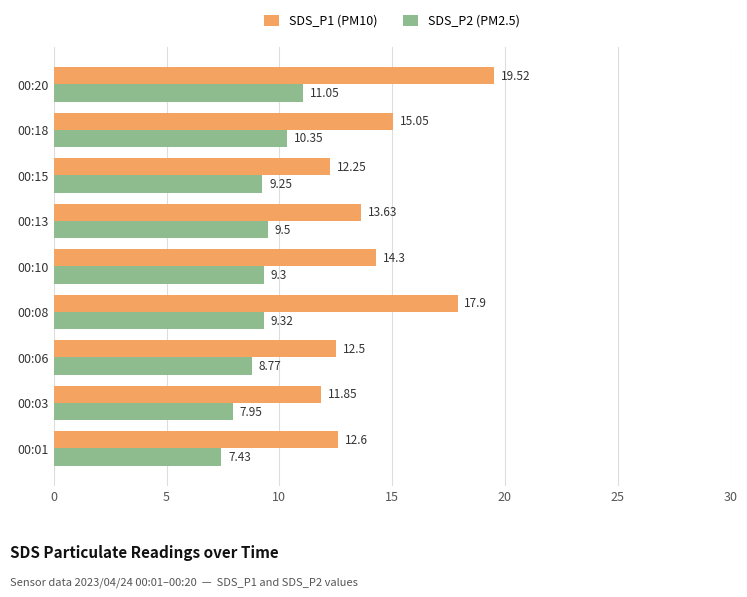

What is the total value across all series at 00:20?

30.6